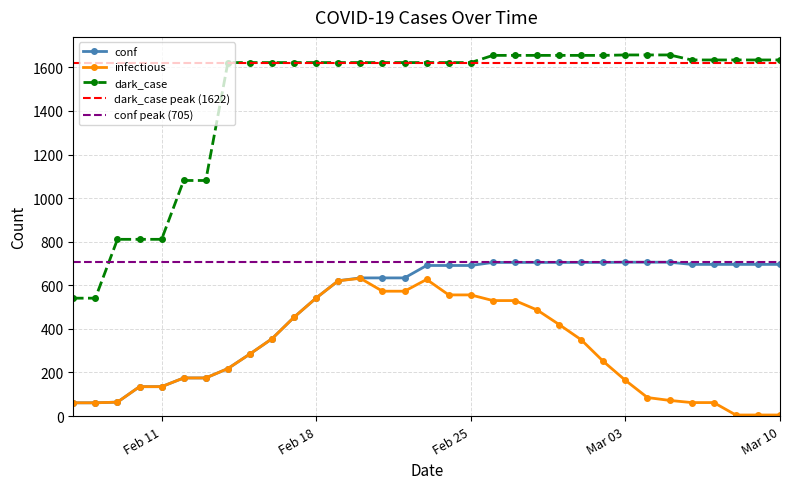

List the series in order of their overall mean, lowest first.

infectious, conf, dark_case